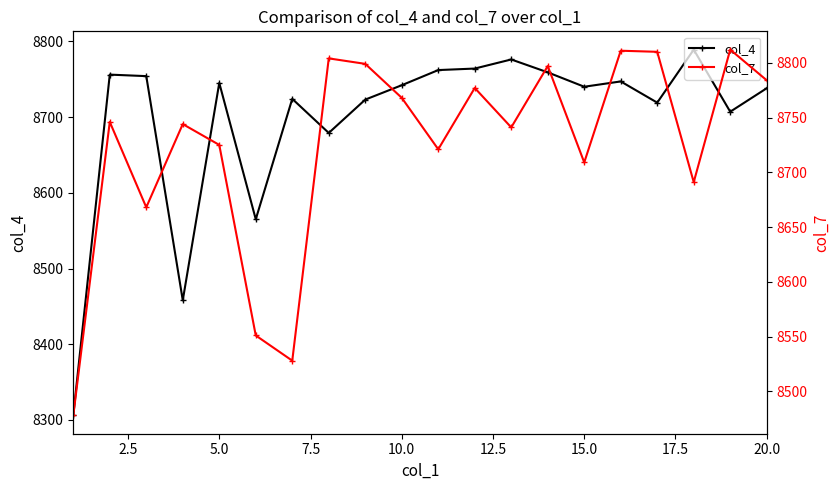

What is the maximum value for col_4?

8789